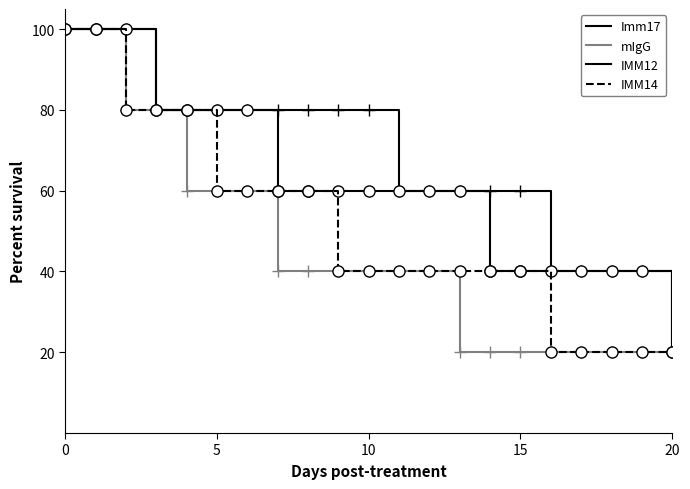

Reading left to right, transcribe all the data shown in this chart.

Imm17: 100	100	100	80	80	80	80	80	80	80	80	60	60	60	60	60	40	40	40	40	20
mIgG: 100	100	80	80	60	60	60	40	40	40	40	40	40	20	20	20	20	20	20	20	20
IMM12: 100	100	100	80	80	80	80	60	60	60	60	60	60	60	40	40	40	40	40	40	20
IMM14: 100	100	80	80	80	60	60	60	60	40	40	40	40	40	40	40	20	20	20	20	20